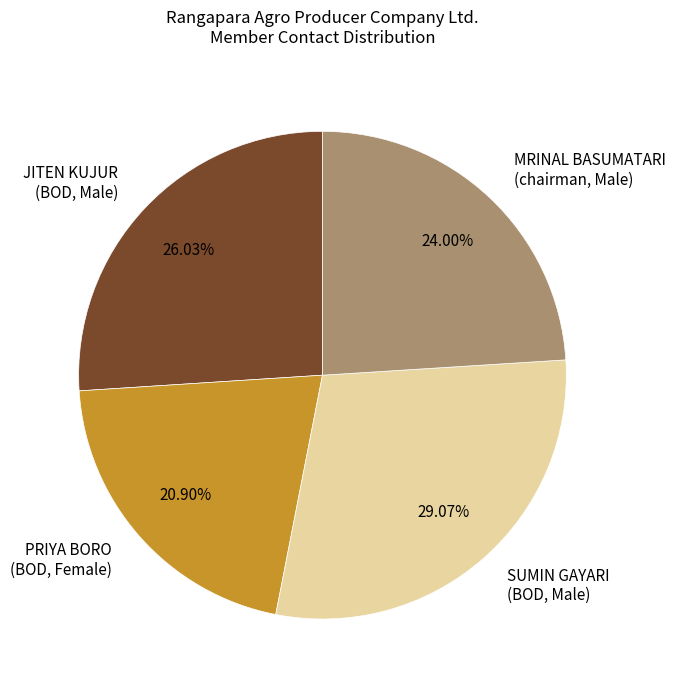

What is the largest slice in the pie chart?

SUMIN GAYARI (BOD, Male)